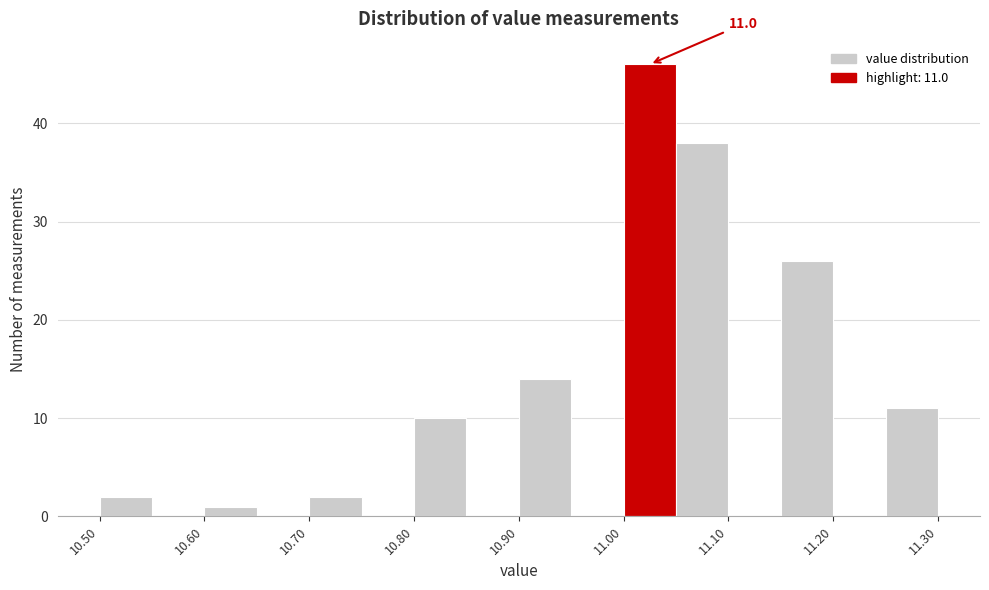

Over which range of the x-axis is the bar tallest?

11.00 to 11.05